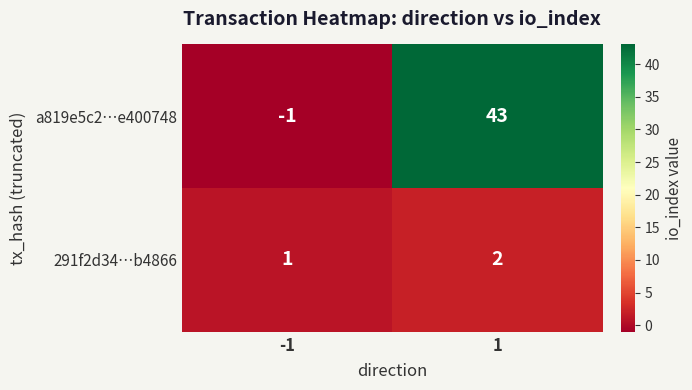

Which series has the largest total across all categories?

a819e5c2…e400748